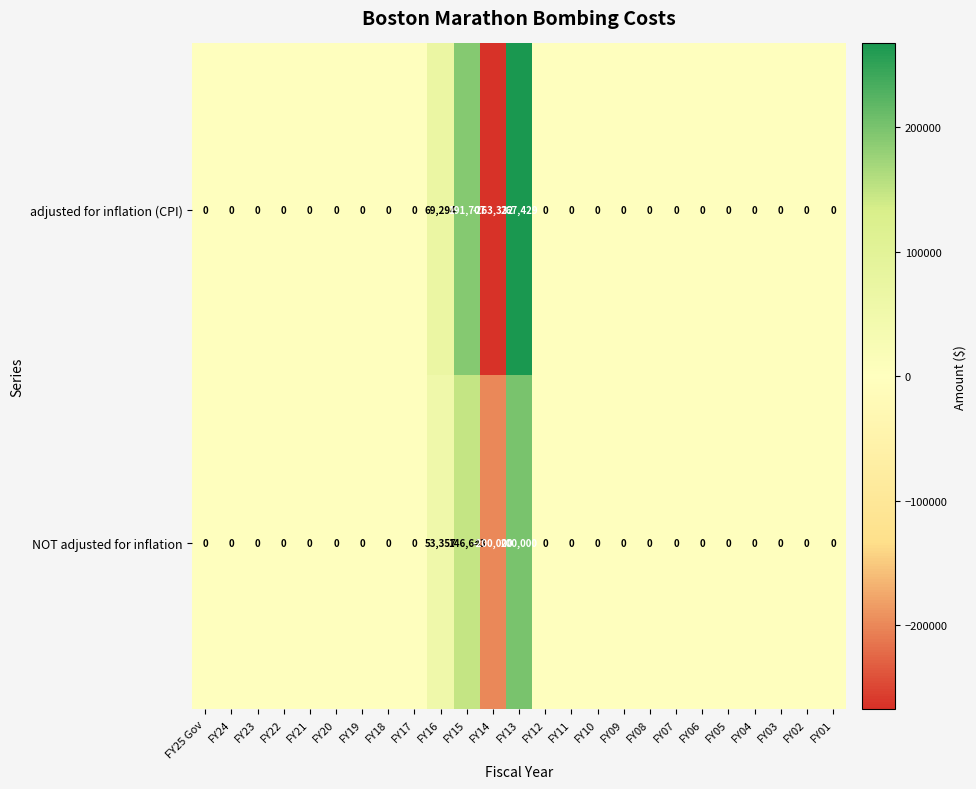

What is the difference between the highest and lowest values at FY13?

67429